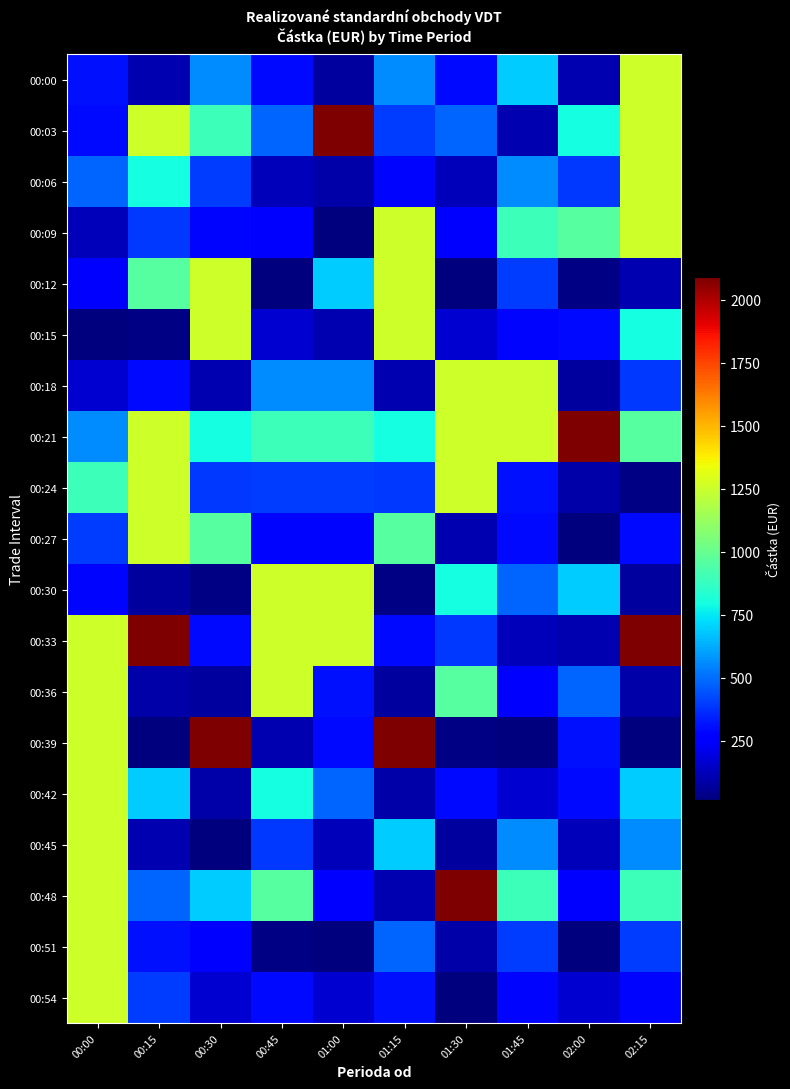

Reading right to left, extract all data points from this chart.

00:00: 02:15=1256.0	02:00=109.9	01:45=695.8	01:30=297.0	01:15=560.0	01:00=78.5	00:45=297.0	00:30=560.0	00:15=109.9	00:00=312.8
00:03: 02:15=1256.0	02:00=800.7	01:45=109.9	01:30=485.4	01:15=400.0	01:00=2089.2	00:45=485.4	00:30=896.0	00:15=1256.0	00:00=297.0
00:06: 02:15=1256.0	02:00=392.5	01:45=560.0	01:30=128.6	01:15=287.8	01:00=96.0	00:45=128.6	00:30=400.0	00:15=800.7	00:00=485.4
00:09: 02:15=1256.0	02:00=957.7	01:45=896.0	01:30=274.2	01:15=1256.0	01:00=16.1	00:45=274.2	00:30=287.8	00:15=392.5	00:00=128.6
00:12: 02:15=109.9	02:00=31.4	01:45=400.0	01:30=16.2	01:15=1256.0	01:00=695.8	00:45=16.2	00:30=1256.0	00:15=957.7	00:00=274.2
00:15: 02:15=800.7	02:00=298.3	01:45=287.8	01:30=161.8	01:15=1256.0	01:00=109.9	00:45=161.8	00:30=1256.0	00:15=31.4	00:00=16.2
00:18: 02:15=392.5	02:00=78.5	01:45=1256.0	01:30=1256.0	01:15=109.9	01:00=560.0	00:45=560.0	00:30=109.9	00:15=298.3	00:00=161.8
00:21: 02:15=957.7	02:00=2089.2	01:45=1256.0	01:30=1256.0	01:15=800.7	01:00=896.0	00:45=896.0	00:30=800.7	00:15=1256.0	00:00=560.0
00:24: 02:15=31.4	02:00=96.0	01:45=312.8	01:30=1256.0	01:15=392.5	01:00=400.0	00:45=400.0	00:30=392.5	00:15=1256.0	00:00=896.0
00:27: 02:15=298.3	02:00=16.1	01:45=297.0	01:30=109.9	01:15=957.7	01:00=287.8	00:45=287.8	00:30=957.7	00:15=1256.0	00:00=400.0
00:30: 02:15=78.5	02:00=695.8	01:45=485.4	01:30=800.7	01:15=31.4	01:00=1256.0	00:45=1256.0	00:30=31.4	00:15=78.5	00:00=287.8
00:33: 02:15=2089.2	02:00=109.9	01:45=128.6	01:30=392.5	01:15=298.3	01:00=1256.0	00:45=1256.0	00:30=298.3	00:15=2089.2	00:00=1256.0
00:36: 02:15=96.0	02:00=485.4	01:45=274.2	01:30=957.7	01:15=78.5	01:00=312.8	00:45=1256.0	00:30=78.5	00:15=96.0	00:00=1256.0
00:39: 02:15=16.1	02:00=312.8	01:45=16.2	01:30=31.4	01:15=2089.2	01:00=297.0	00:45=109.9	00:30=2089.2	00:15=16.1	00:00=1256.0
00:42: 02:15=695.8	02:00=297.0	01:45=161.8	01:30=298.3	01:15=96.0	01:00=485.4	00:45=800.7	00:30=96.0	00:15=695.8	00:00=1256.0
00:45: 02:15=560.0	02:00=128.6	01:45=560.0	01:30=78.5	01:15=695.8	01:00=128.6	00:45=392.5	00:30=16.1	00:15=109.9	00:00=1256.0
00:48: 02:15=896.0	02:00=274.2	01:45=896.0	01:30=2089.2	01:15=109.9	01:00=274.2	00:45=957.7	00:30=695.8	00:15=485.4	00:00=1256.0
00:51: 02:15=400.0	02:00=16.2	01:45=400.0	01:30=96.0	01:15=485.4	01:00=16.2	00:45=31.4	00:30=274.2	00:15=312.8	00:00=1256.0
00:54: 02:15=287.8	02:00=161.8	01:45=287.8	01:30=16.1	01:15=312.8	01:00=161.8	00:45=298.3	00:30=161.8	00:15=400.0	00:00=1256.0